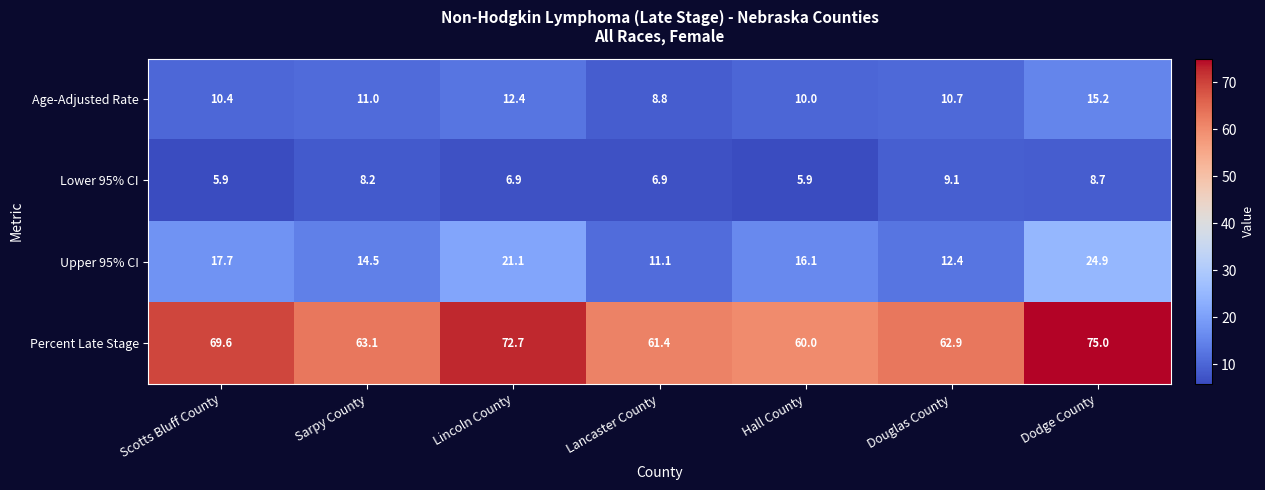

What is the greatest value displayed?

75.0